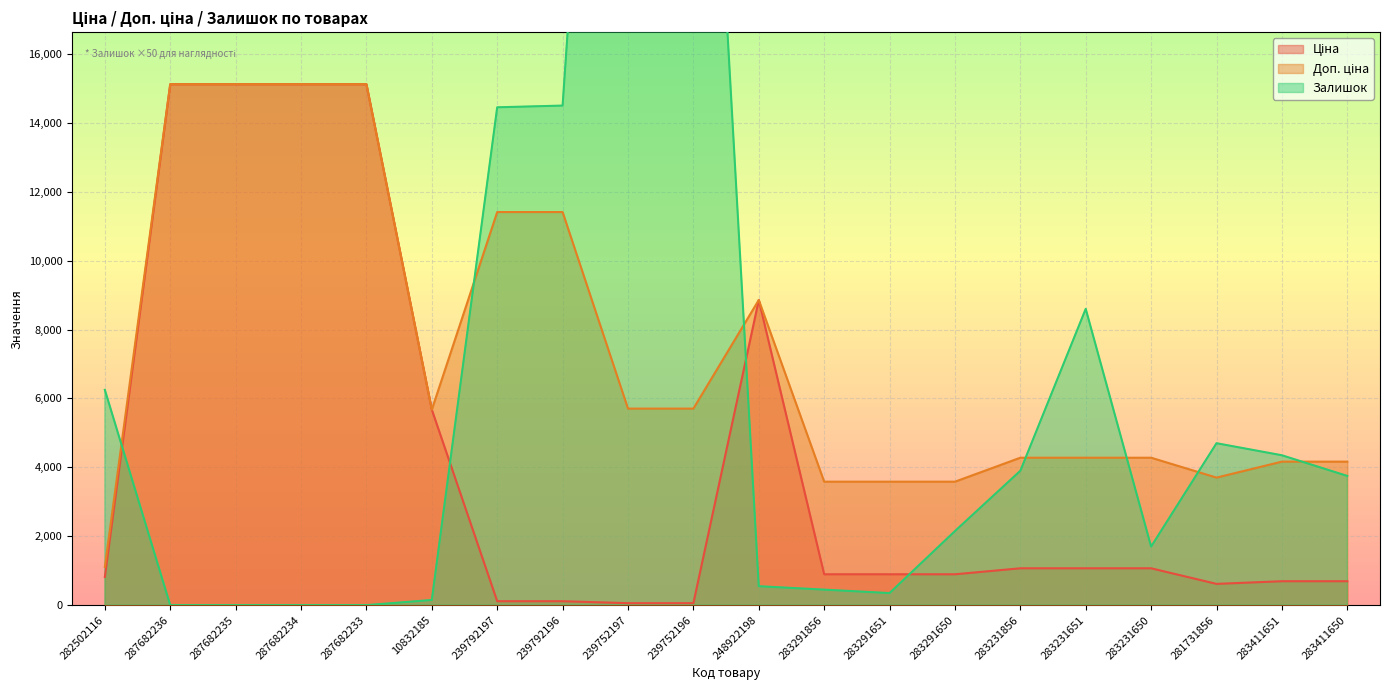

At which label is Доп. ціна closest to 8114?

248922198